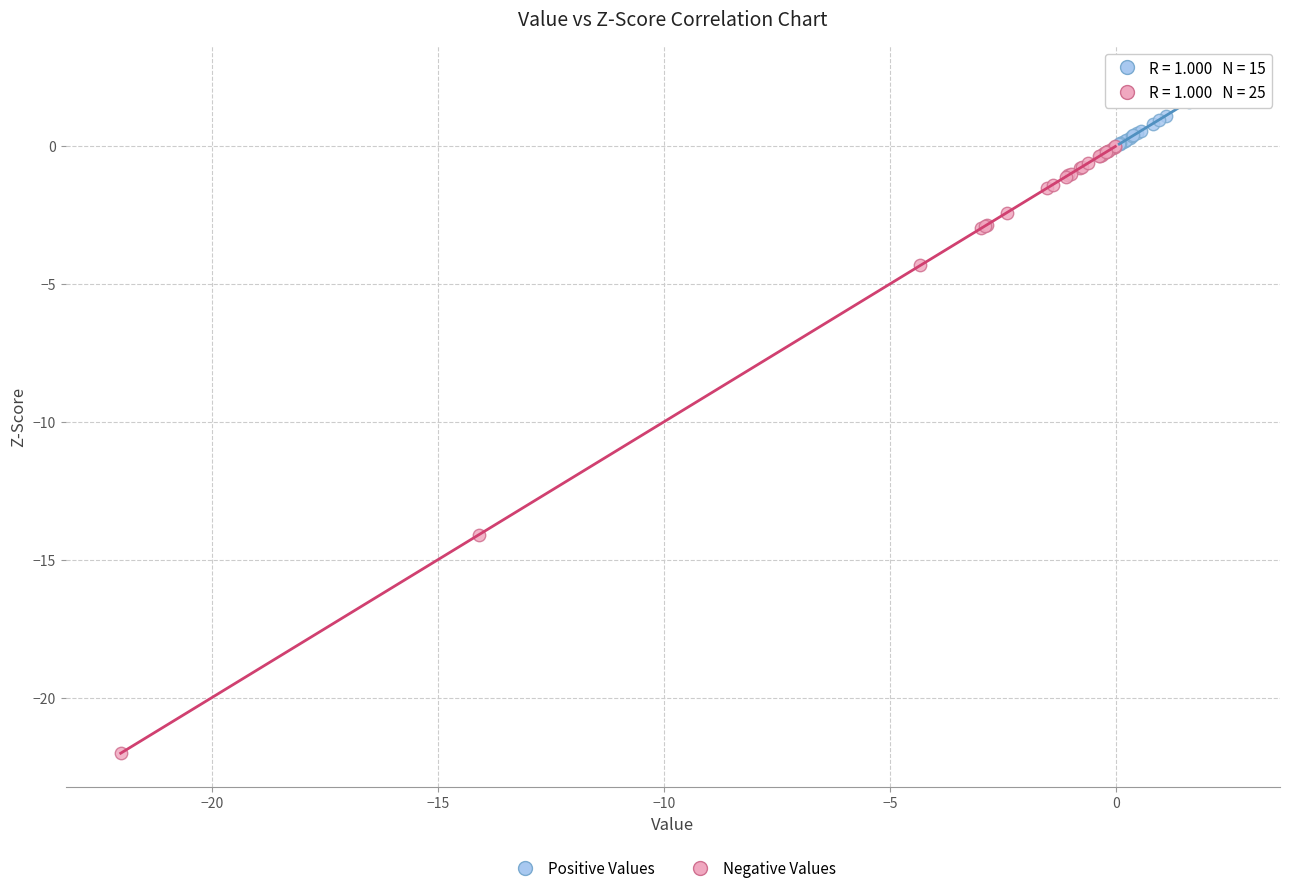

Which series has the widest spread of Y values?

Negative Values